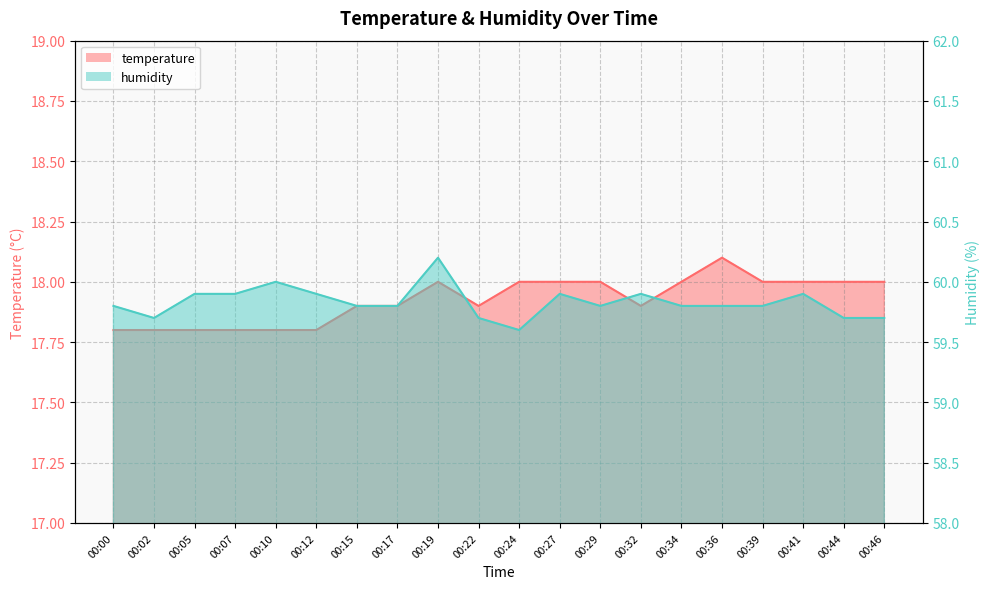

How many interior local peaks does the humidity series have?

5